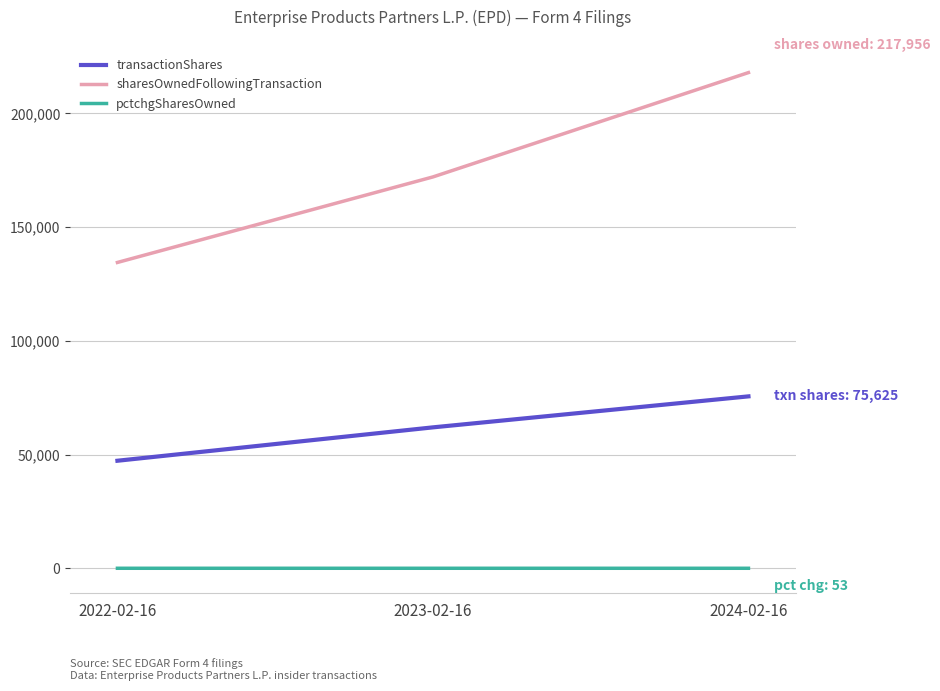

At which category is the sum across all series the highest?

2024-02-16